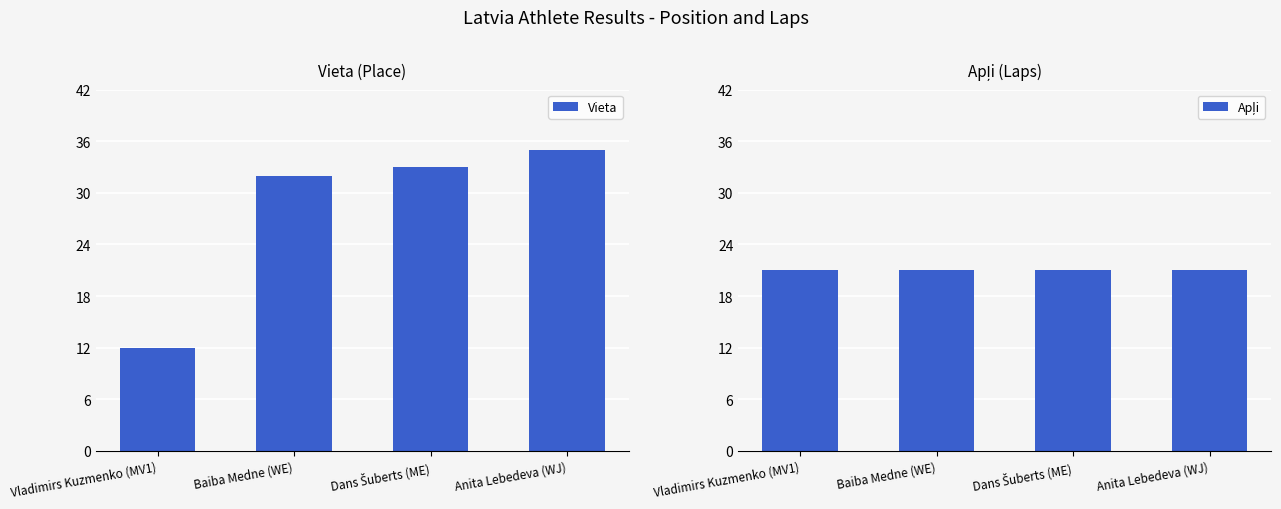

What is the difference between the highest and lowest values at Baiba Medne (WE)?

11